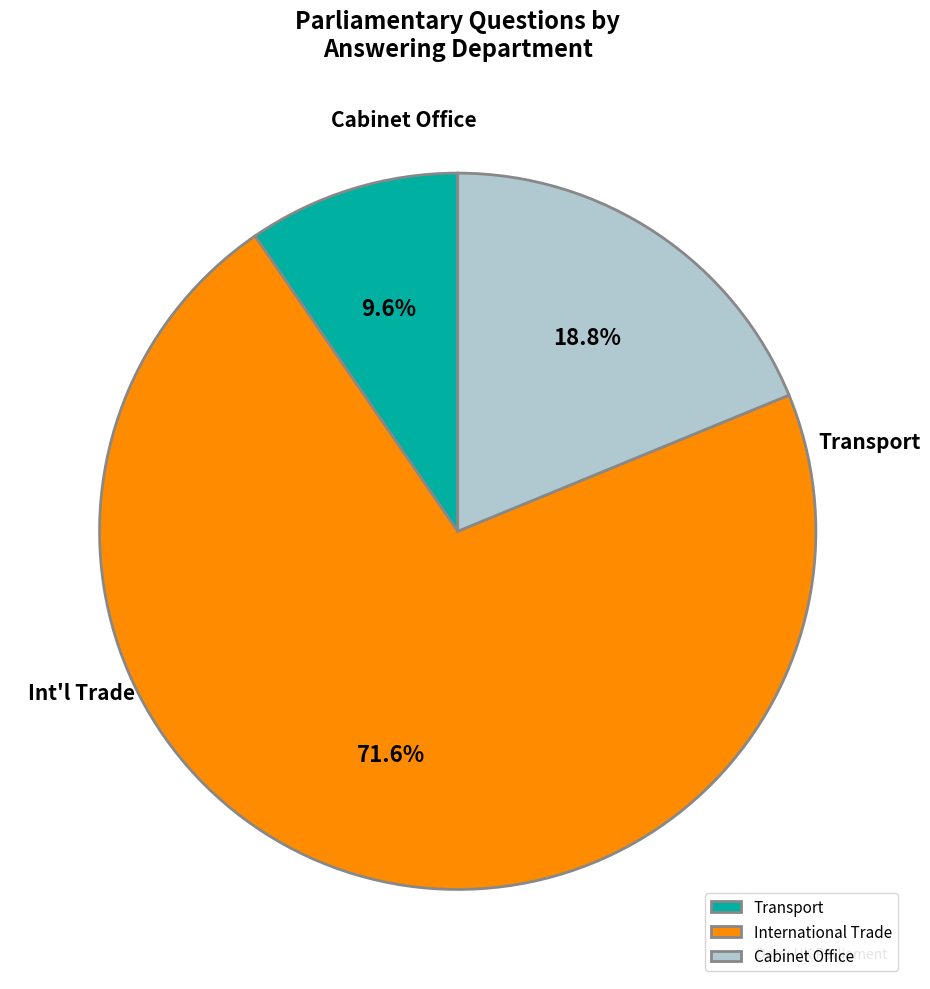

What percentage do International Trade and Transport together represent?

81.2%